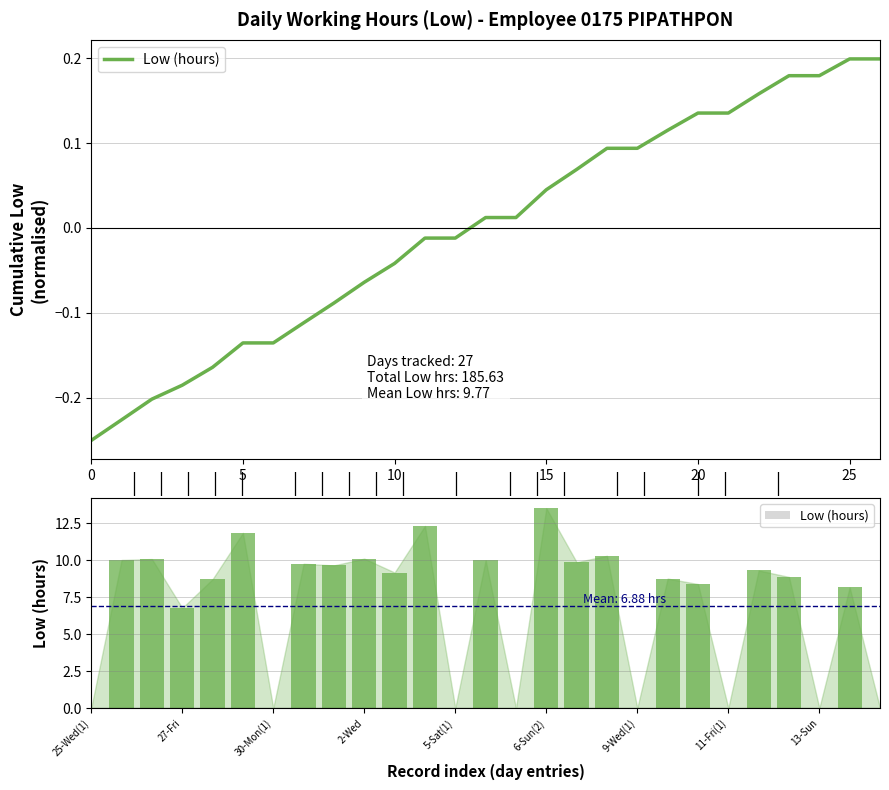

Are the bars grouped side by side (vs. stacked)?

No